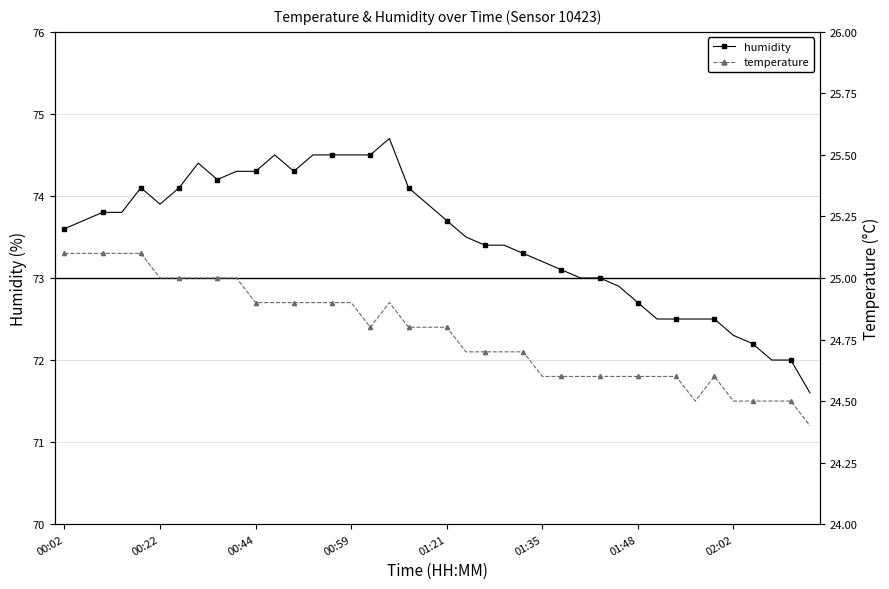

What is the minimum value for humidity?

71.6